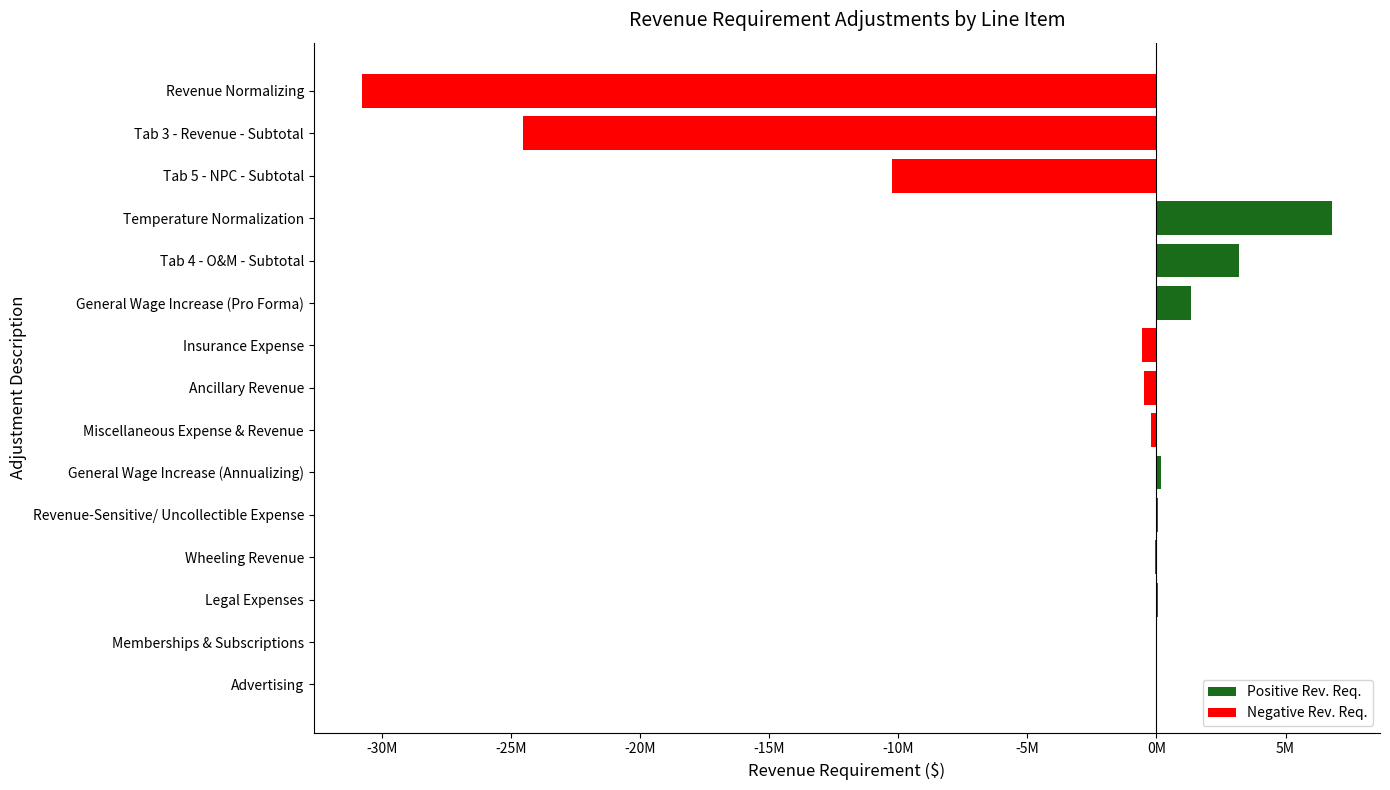

How many values are above zero?

7